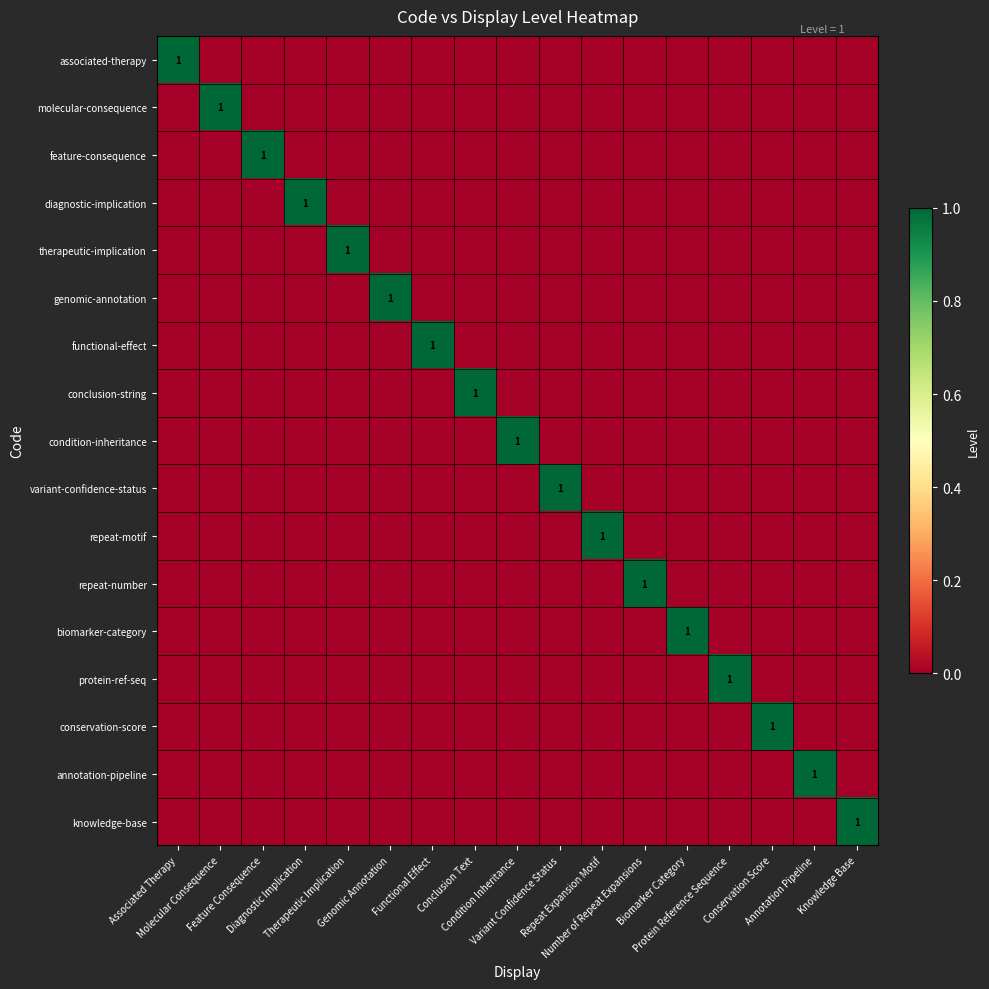

How many data points in variant-confidence-status are above 0?

1